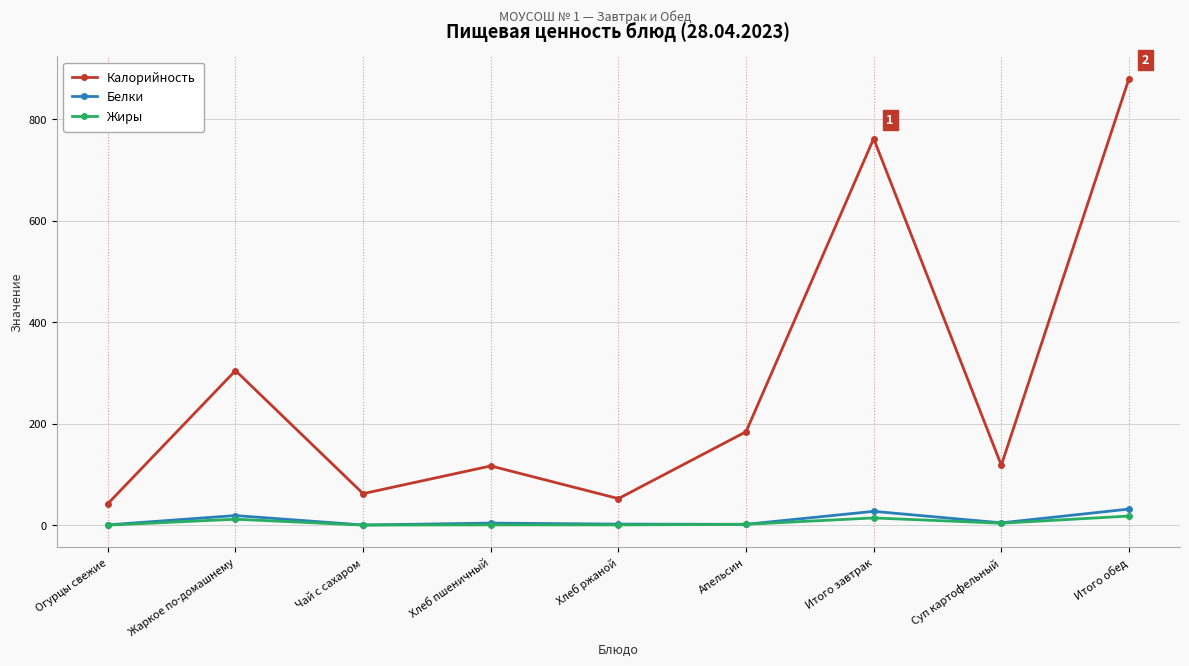

How many values in the Белки series are below 3?

4